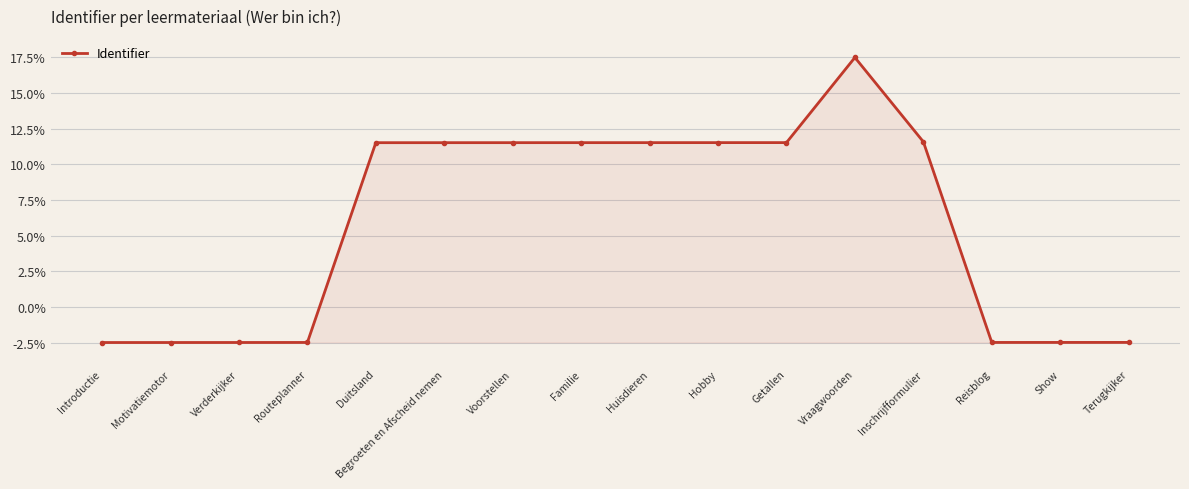

How many series are shown in this chart?

1